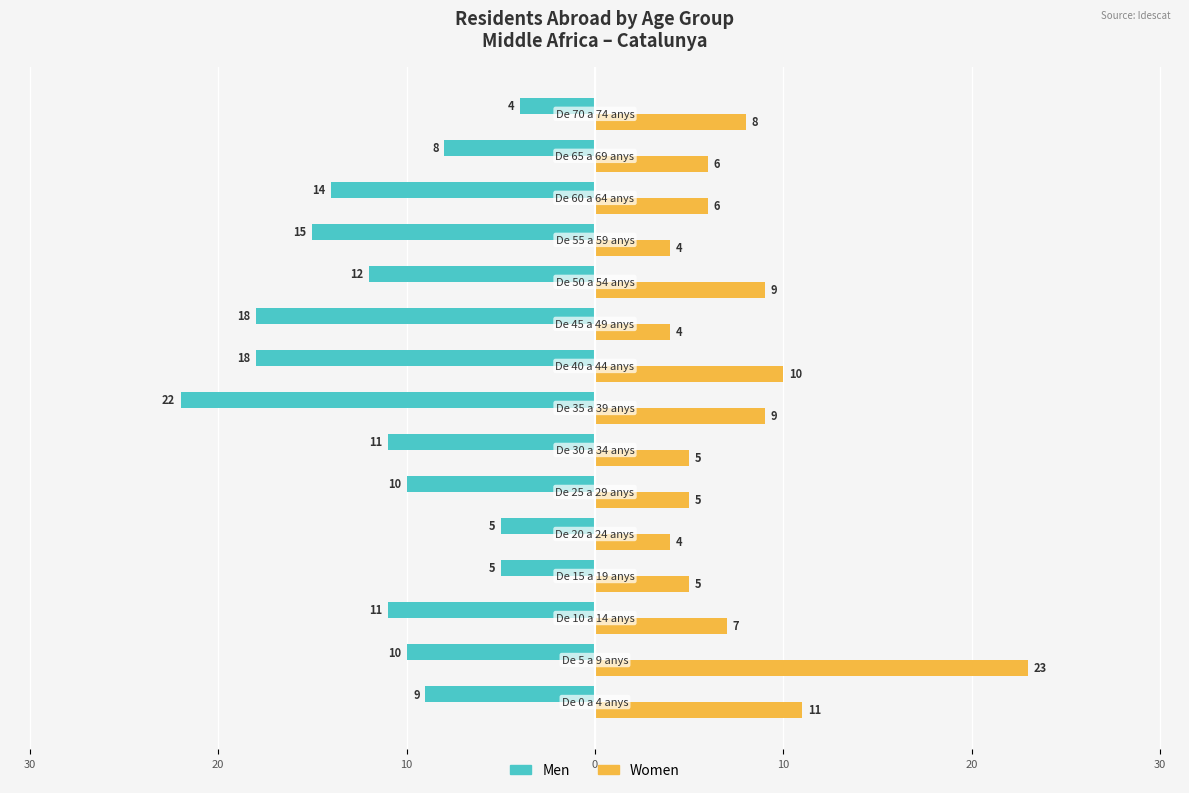

What is the value of the Men bar at the 3rd from the left?

-11